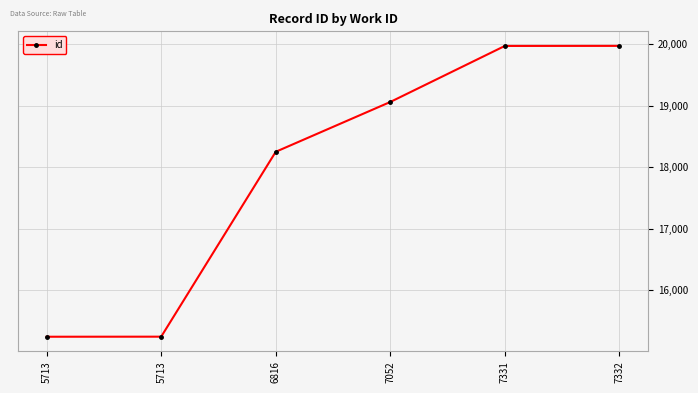

How many distinct data groups are displayed?

1